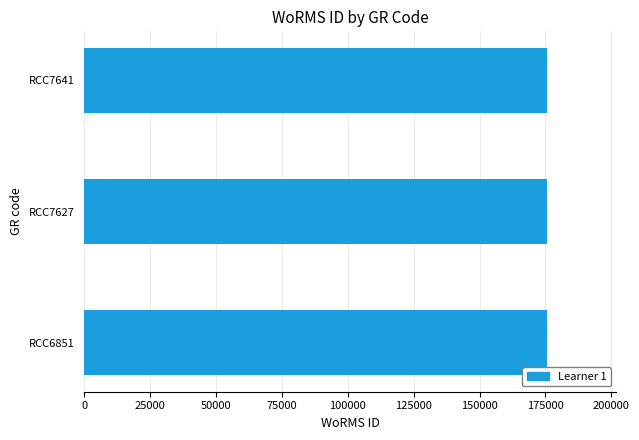

What is the greatest value displayed?

175584